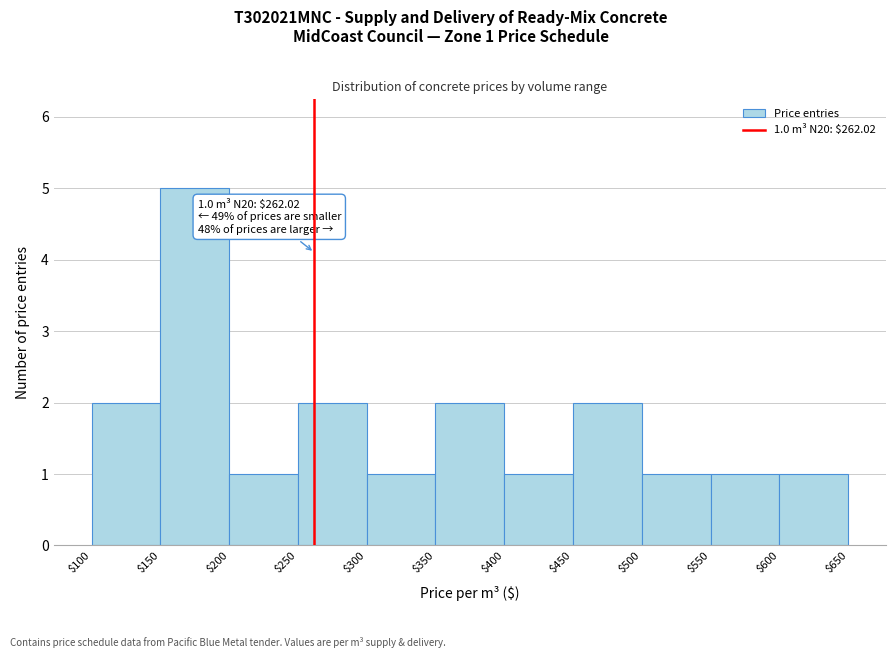

Over which range of the x-axis is the bar tallest?

$150 to $200